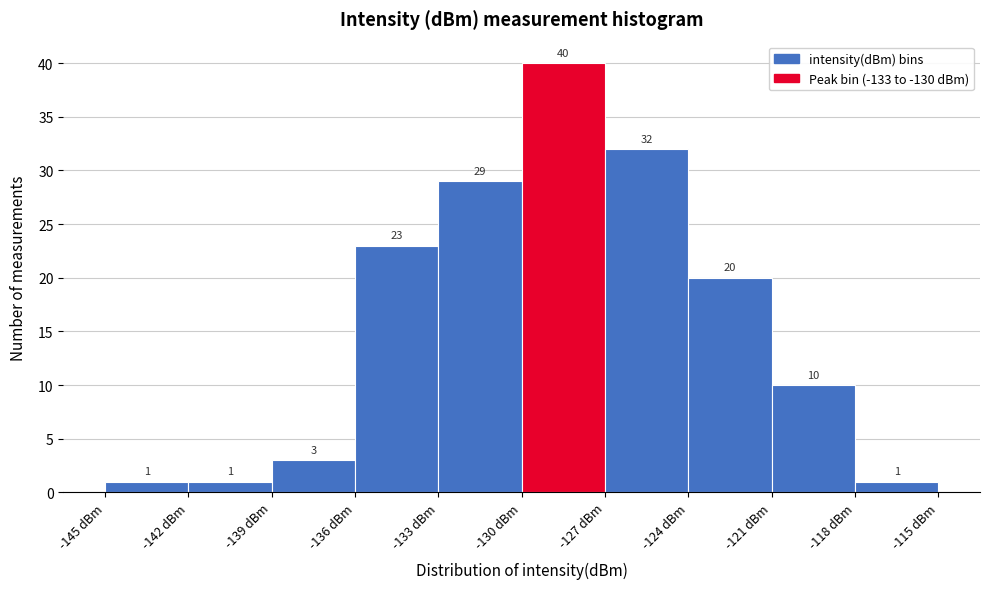

Reading left to right, transcribe this chart: for each bar, give the range it covers on the x-axis and its height.

-145 to -142: 1
-142 to -139: 1
-139 to -136: 3
-136 to -133: 23
-133 to -130: 29
-130 to -127: 40
-127 to -124: 32
-124 to -121: 20
-121 to -118: 10
-118 to -115: 1